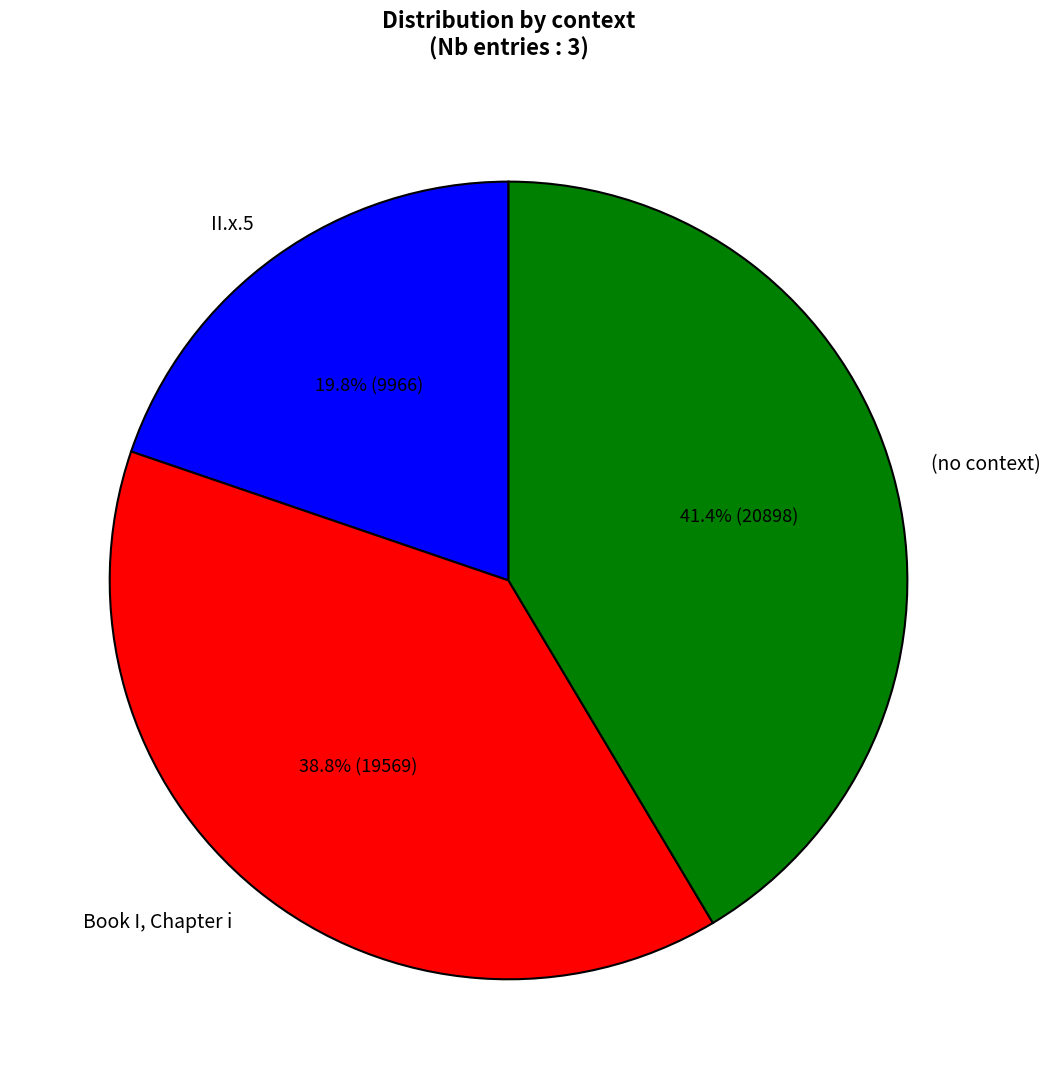

Does II.x.5 represent more than half of the total?

No